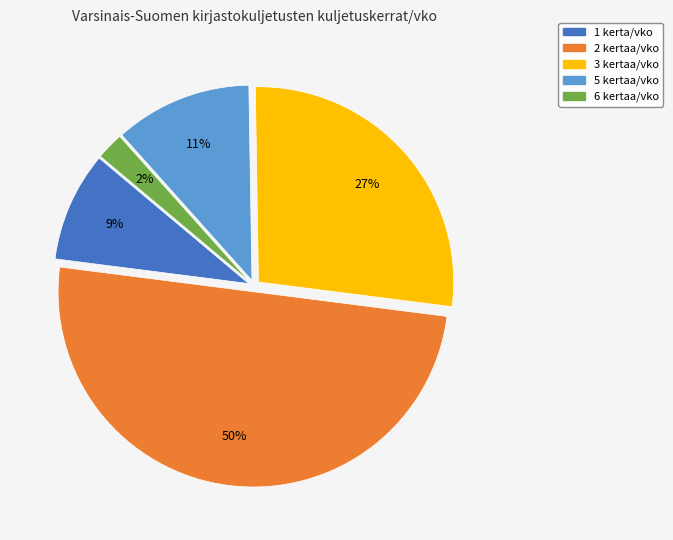

Does 5 kertaa/vko represent more than half of the total?

No